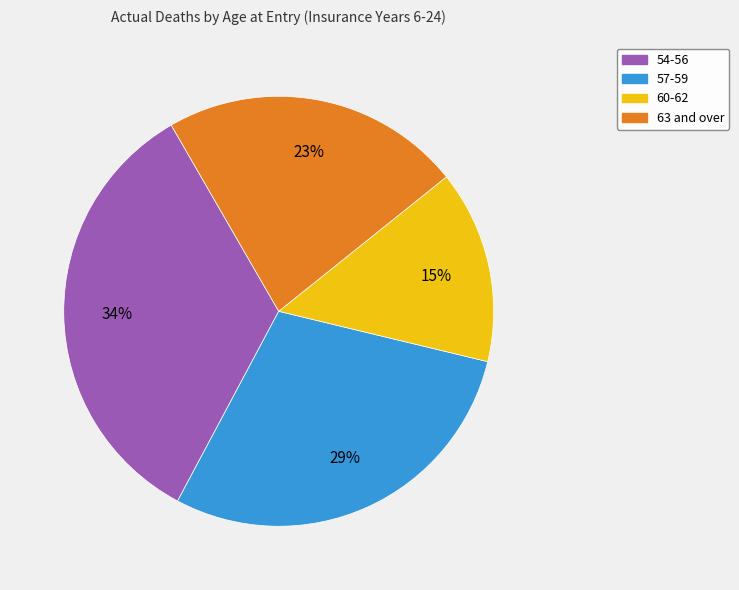

Does any single category account for the majority?

No